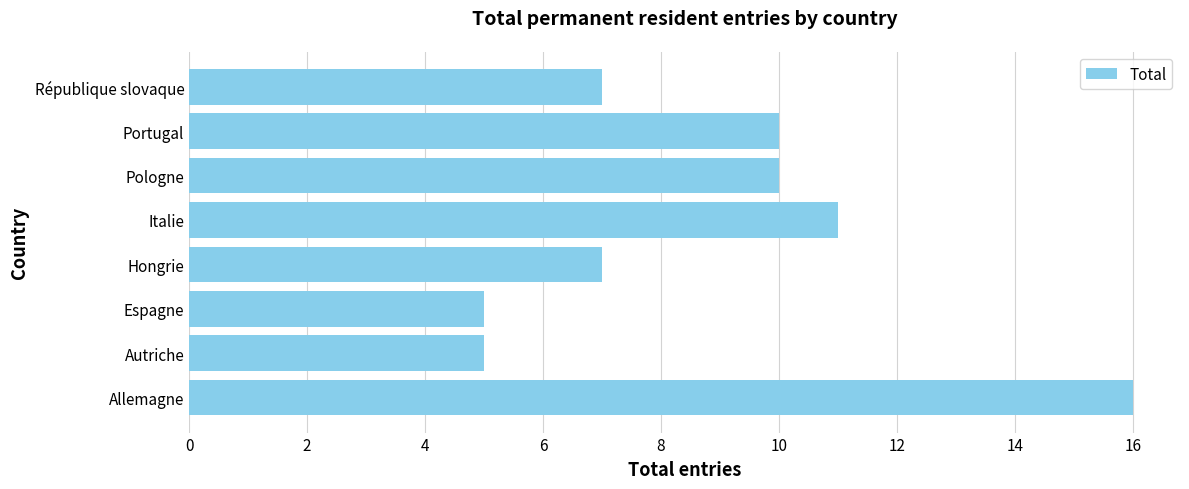

Is it true that the value at Portugal is 10?

True